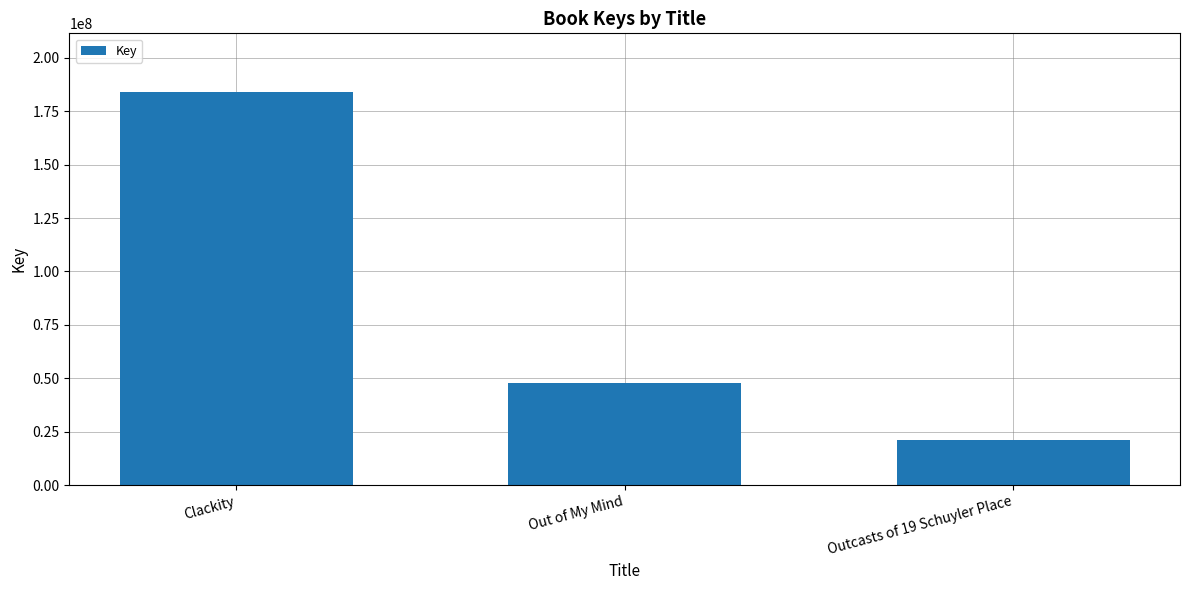

What position from the right is Outcasts of 19 Schuyler Place?

1